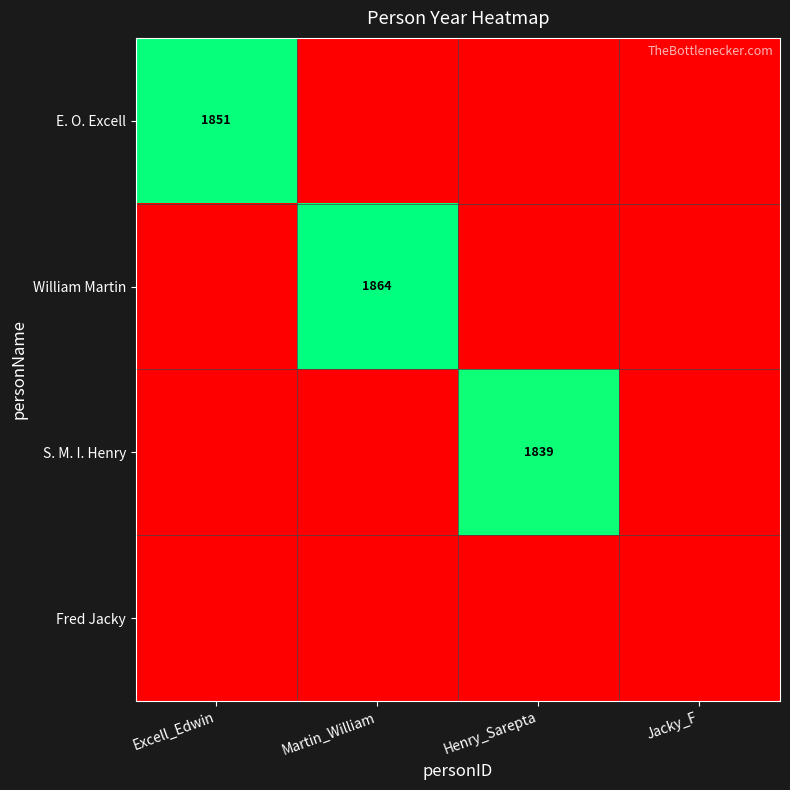

The S. M. I. Henry series shows 3100 at Henry_Sarepta. True or false?

False